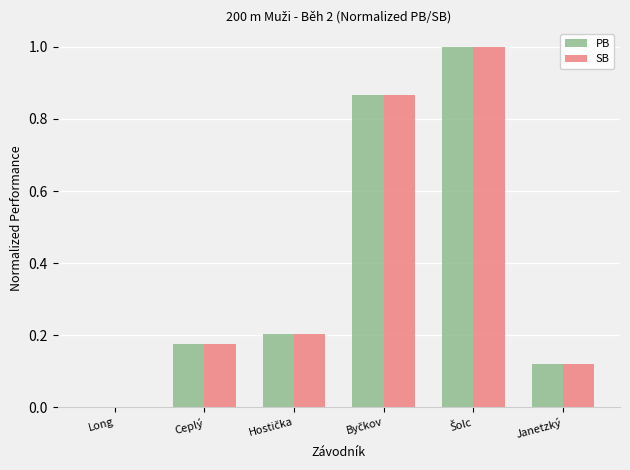

The PB series shows 0.3 at Ceplý. True or false?

False